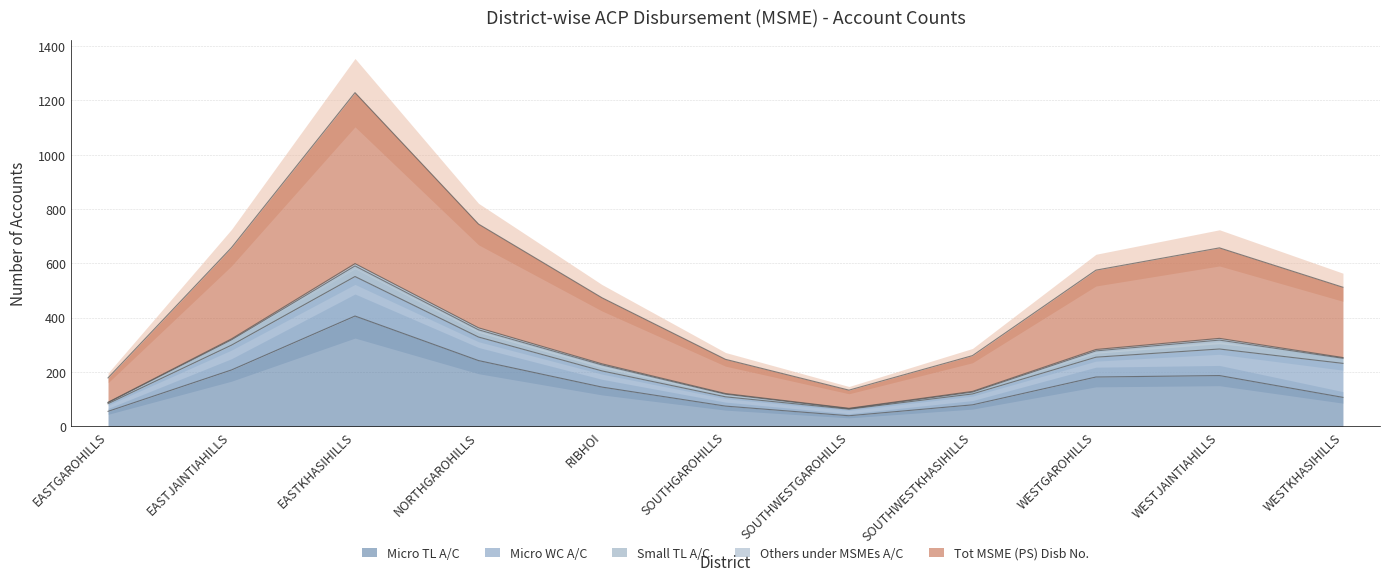

True or false: Micro TL A/C has a value of 545.7 at EASTKHASIHILLS.

False